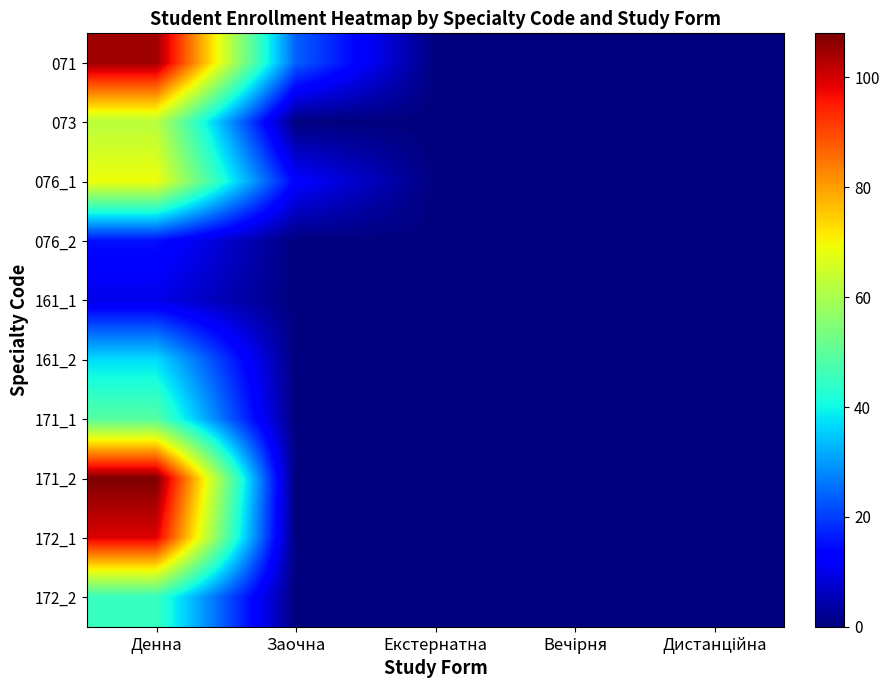

Reading left to right, extract all data points from this chart.

071: Денна=105	Заочна=24	Екстернатна=0	Вечірня=0	Дистанційна=0
073: Денна=62	Заочна=0	Екстернатна=0	Вечірня=0	Дистанційна=0
076_1: Денна=69	Заочна=13	Екстернатна=0	Вечірня=0	Дистанційна=0
076_2: Денна=15	Заочна=0	Екстернатна=0	Вечірня=0	Дистанційна=0
161_1: Денна=10	Заочна=0	Екстернатна=0	Вечірня=0	Дистанційна=0
161_2: Денна=37	Заочна=0	Екстернатна=0	Вечірня=0	Дистанційна=0
171_1: Денна=49	Заочна=0	Екстернатна=0	Вечірня=0	Дистанційна=0
171_2: Денна=108	Заочна=0	Екстернатна=0	Вечірня=0	Дистанційна=0
172_1: Денна=99	Заочна=0	Екстернатна=0	Вечірня=0	Дистанційна=0
172_2: Денна=45	Заочна=0	Екстернатна=0	Вечірня=0	Дистанційна=0